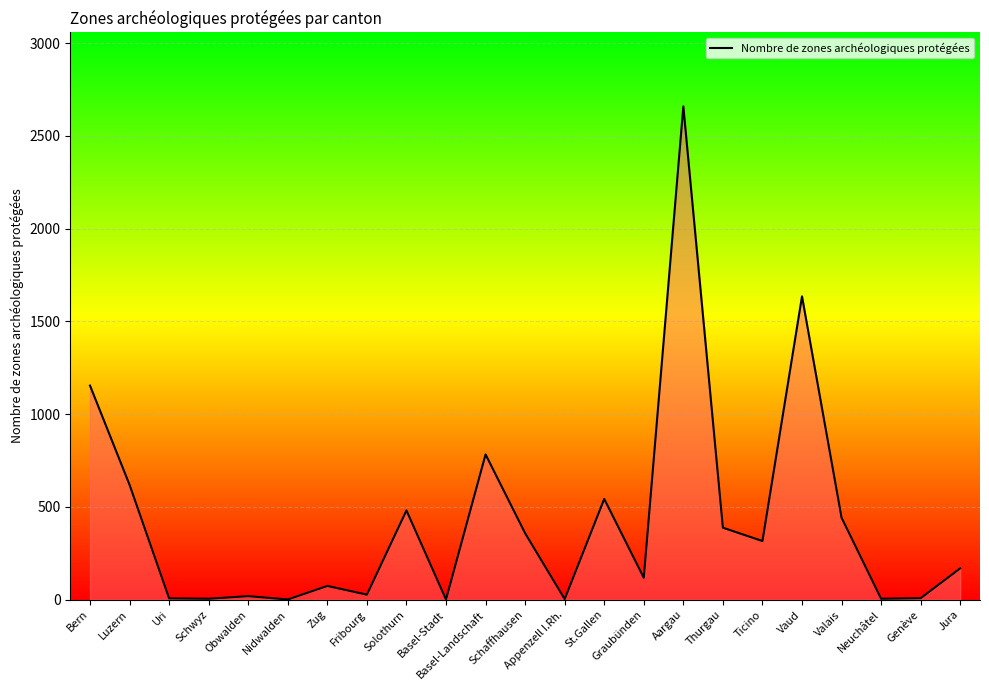

How many lines are shown in the chart?

1